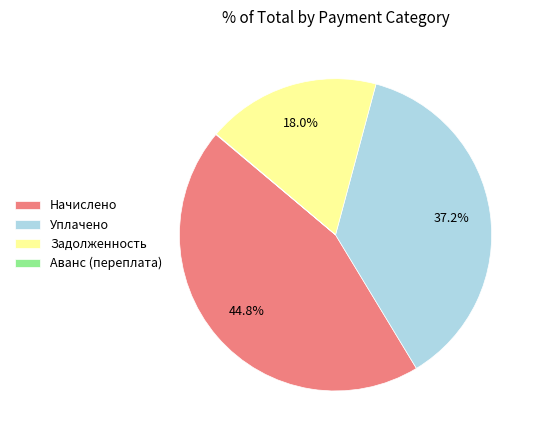

To the nearest percent, what portion does Начислено represent?

45%